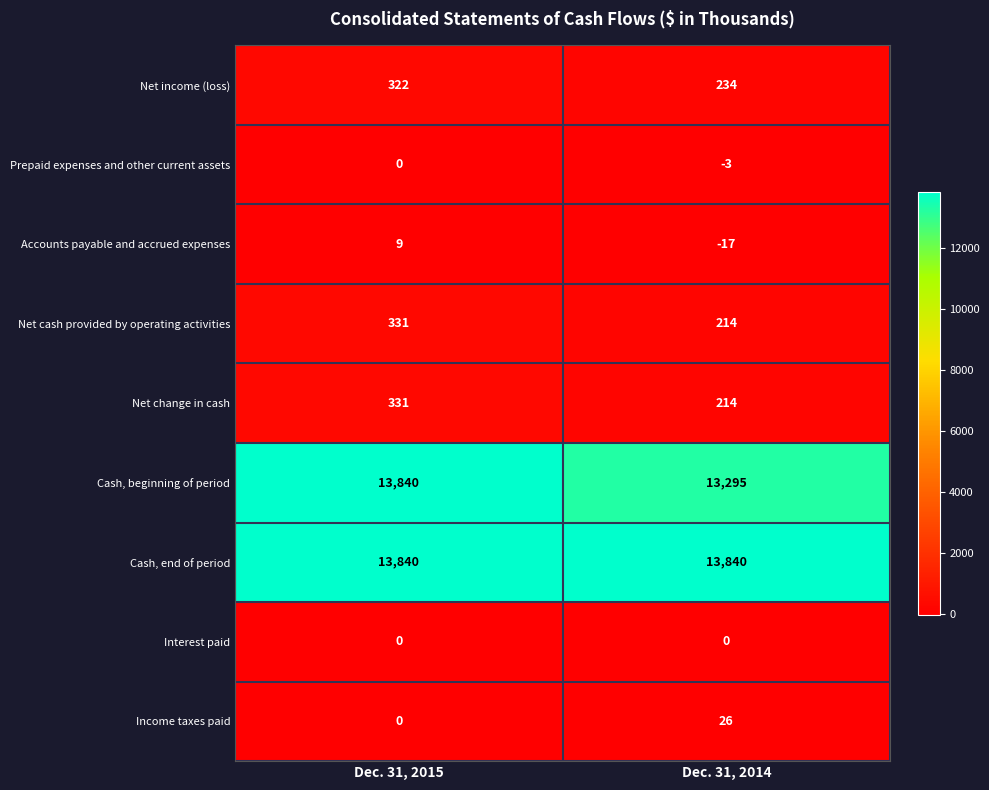

What is the minimum value for Accounts payable and accrued expenses?

-17